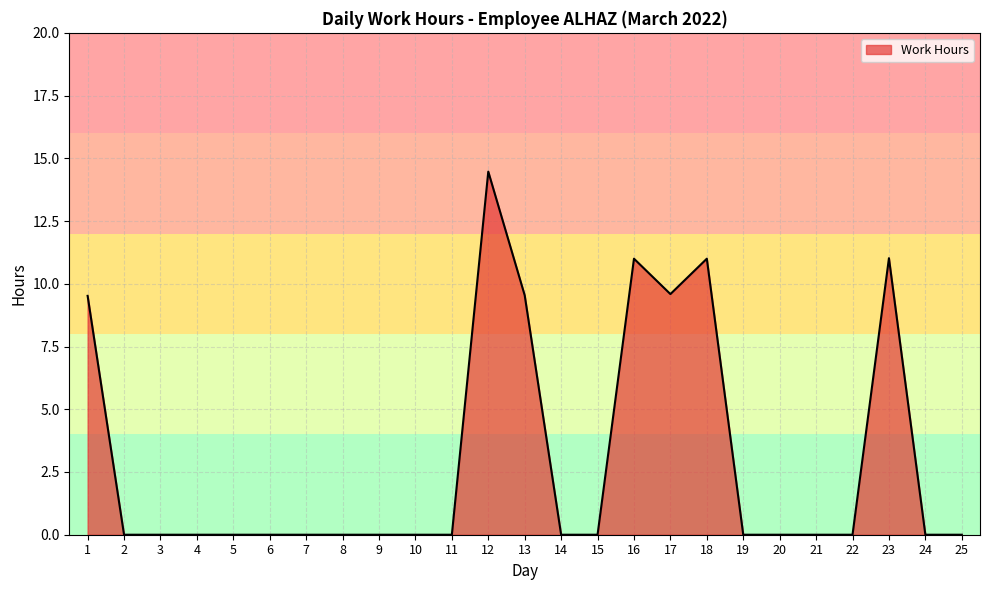

Which category has the highest value across all series?

12